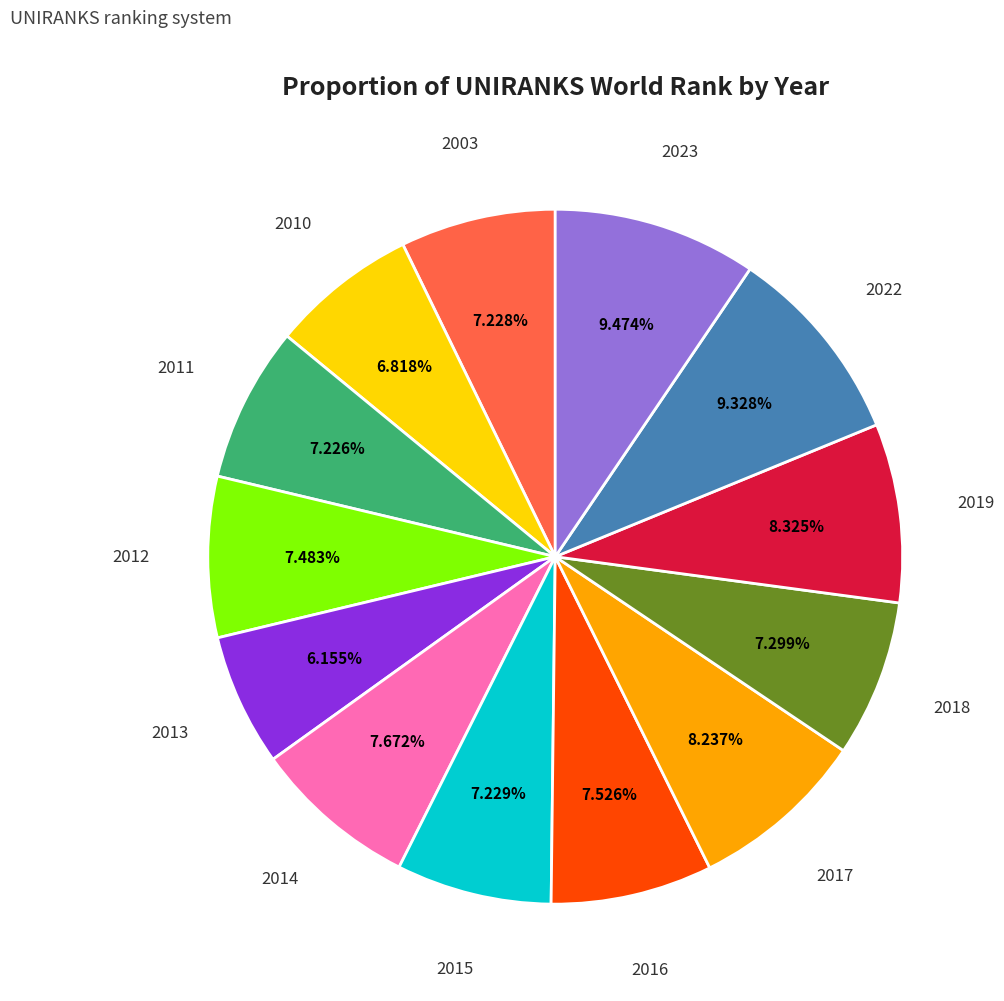

Is there any slice that represents more than half of the pie?

No